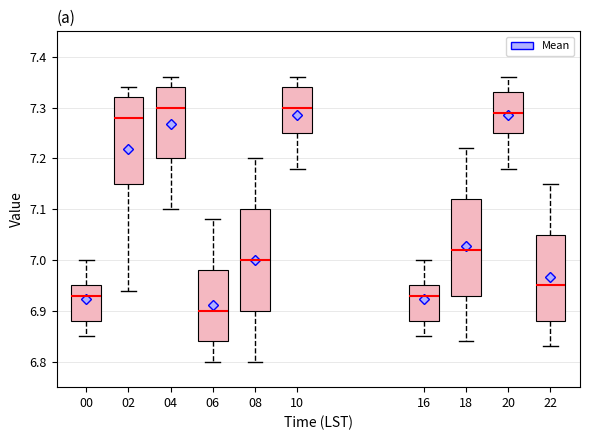

Reading left to right, read every box against the y-axis: the position of its median line, the range the box covers, and the ends of its whiskers. The values are not printed on the chart, so give them approximately, as read against the axis.

00: median 6.93, box 6.88 to 6.95, whiskers 6.85 to 7.00
02: median 7.28, box 7.15 to 7.32, whiskers 6.94 to 7.34
04: median 7.30, box 7.20 to 7.34, whiskers 7.10 to 7.36
06: median 6.90, box 6.84 to 6.98, whiskers 6.80 to 7.08
08: median 7.00, box 6.90 to 7.10, whiskers 6.80 to 7.20
10: median 7.30, box 7.25 to 7.34, whiskers 7.18 to 7.36
16: median 6.93, box 6.88 to 6.95, whiskers 6.85 to 7.00
18: median 7.02, box 6.93 to 7.12, whiskers 6.84 to 7.22
20: median 7.29, box 7.25 to 7.33, whiskers 7.18 to 7.36
22: median 6.95, box 6.88 to 7.05, whiskers 6.83 to 7.15